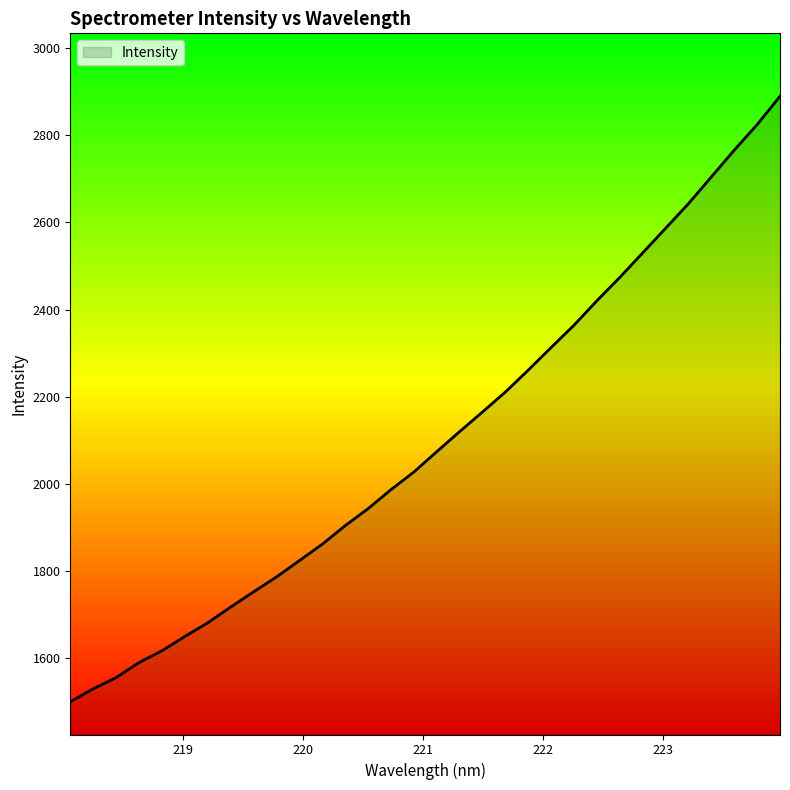

What is the maximum value shown in the chart?

2888.9